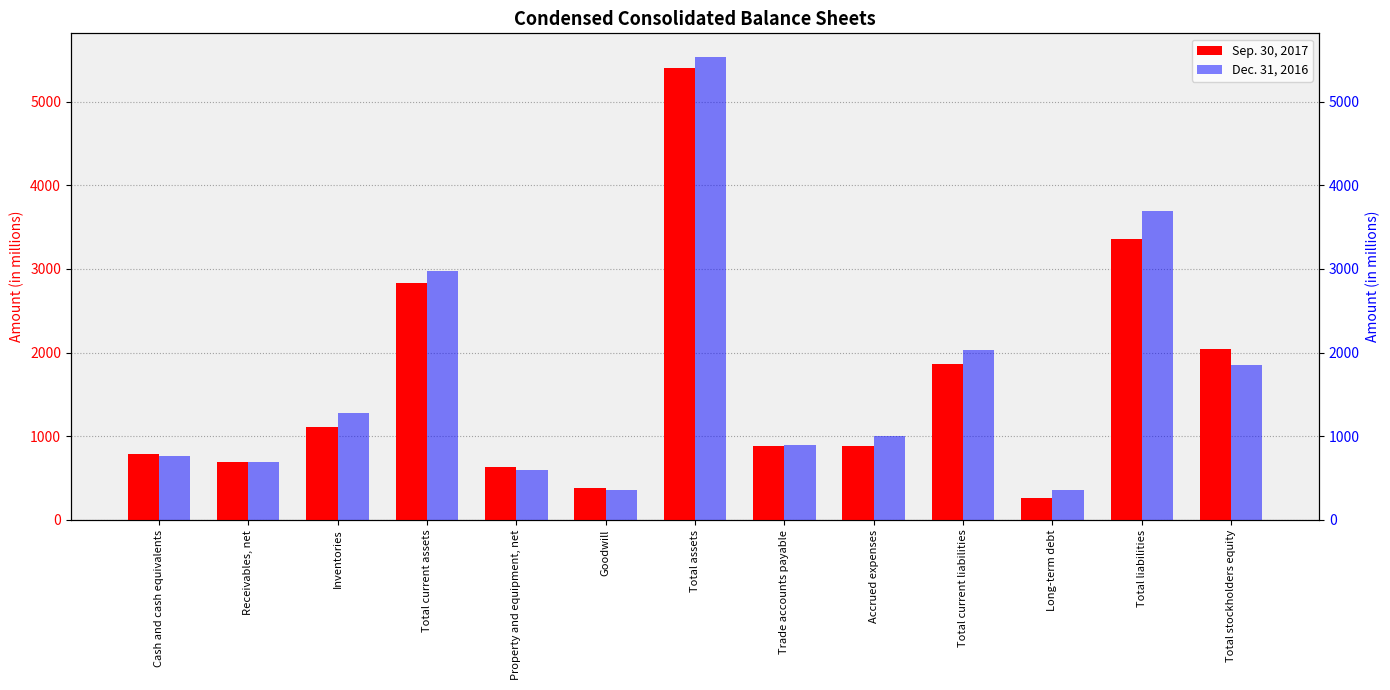

At how many categories does at least one series exceed 4562?

1